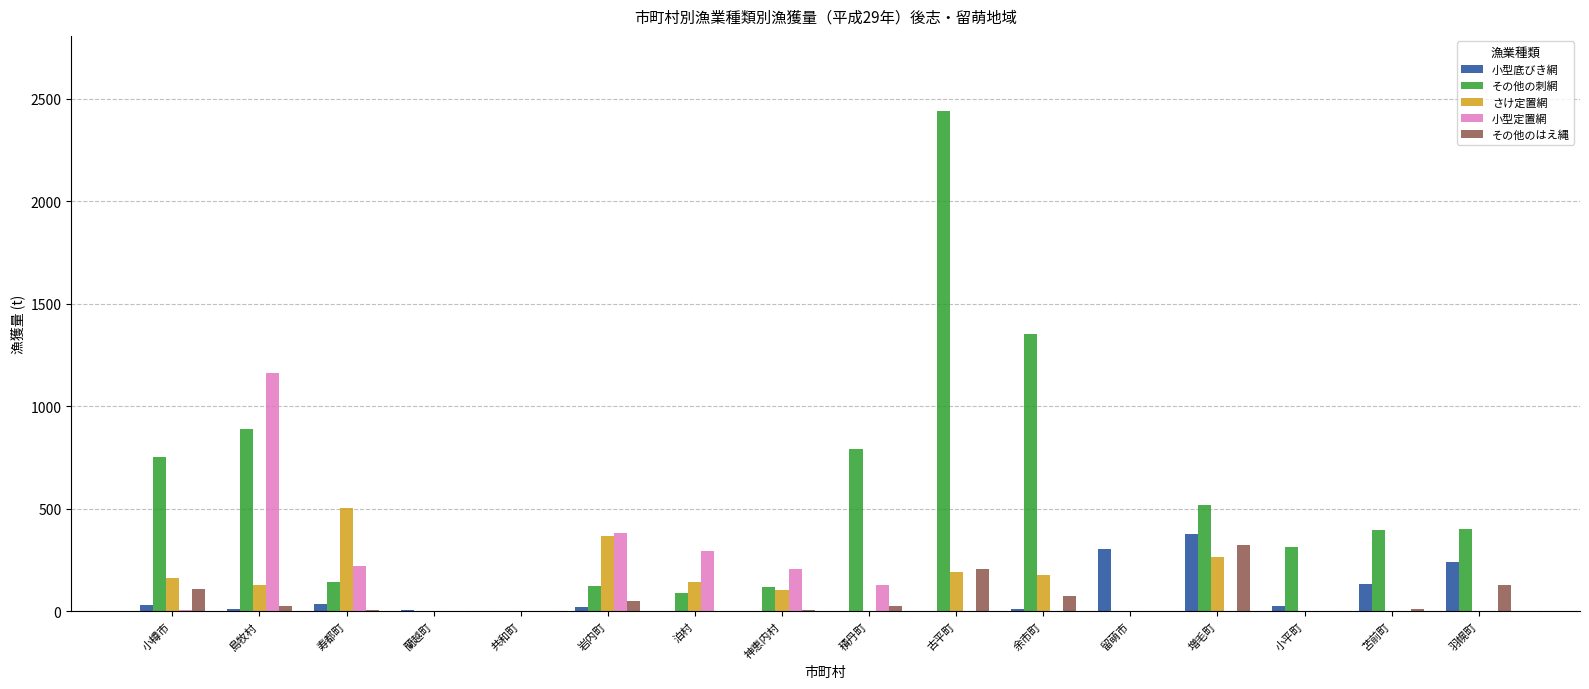

Where is その他の刺網 nearest to the value 1220?

余市町